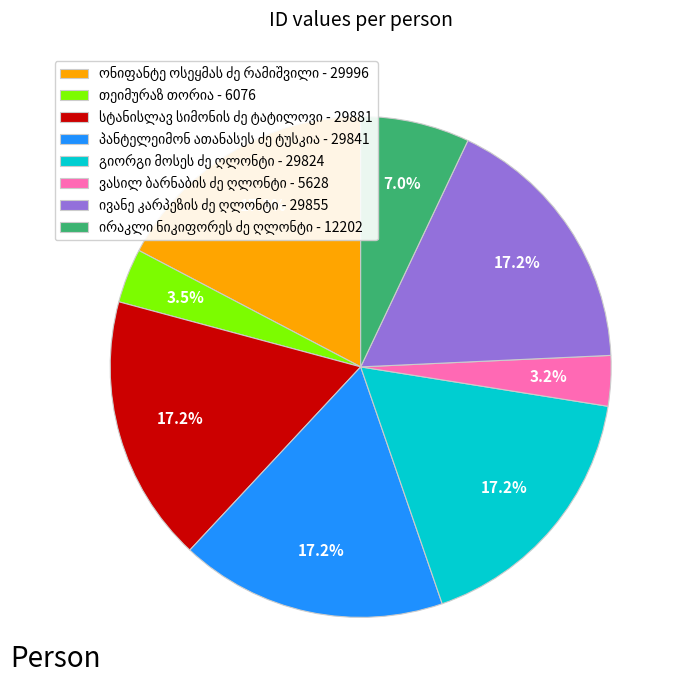

Does any single category account for the majority?

No